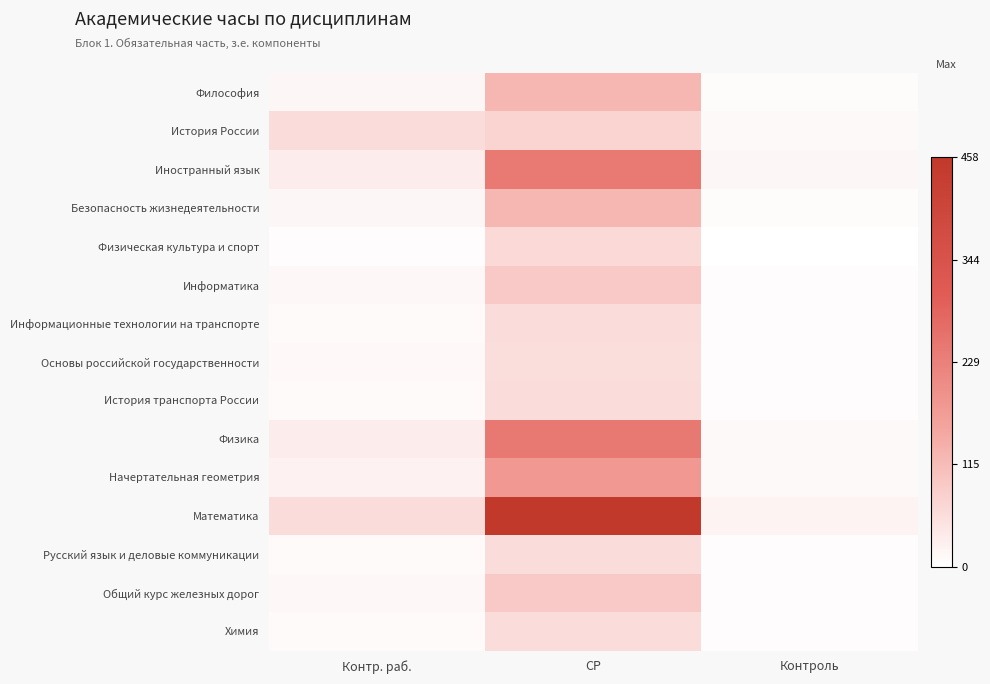

How many data points does each series have?

3